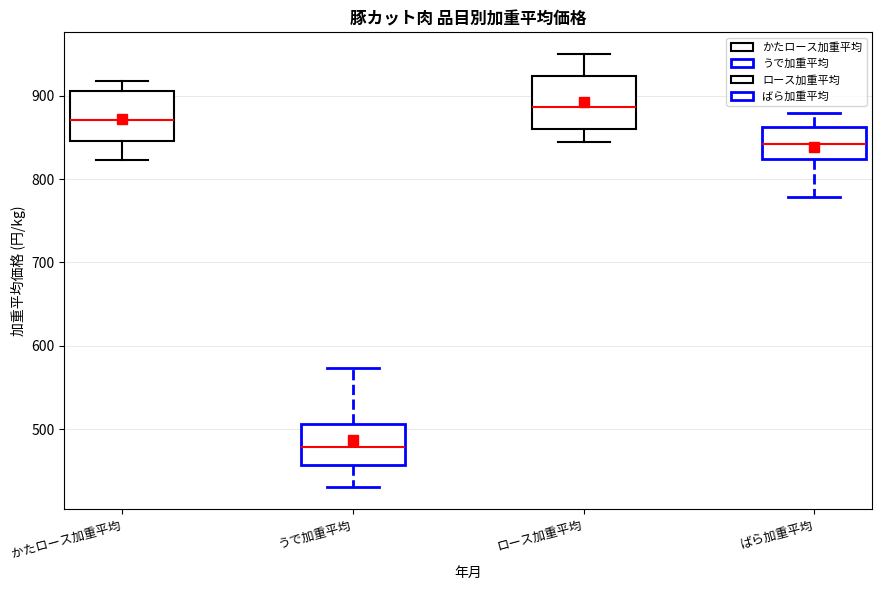

Where does the median line of the box for うで加重平均 sit on the y-axis? The values are not printed on the chart, so give them approximately, as read against the axis.

480